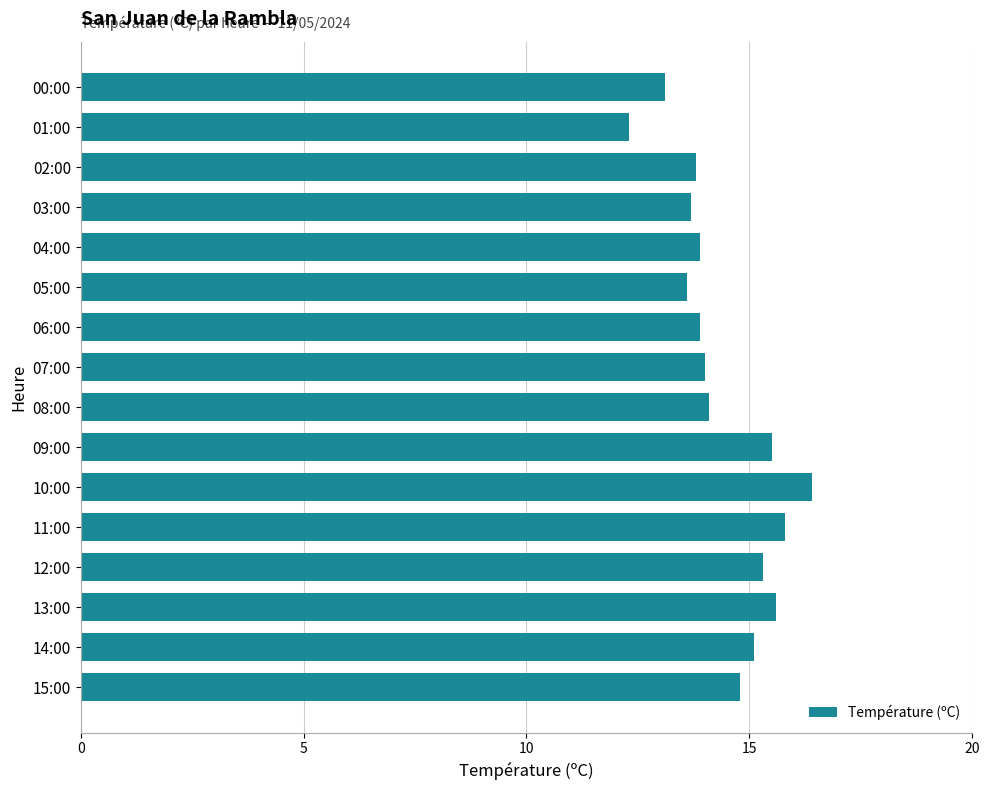

Reading bottom to top, what are all the values shown in this chart?

14.8	15.1	15.6	15.3	15.8	16.4	15.5	14.1	14.0	13.9	13.6	13.9	13.7	13.8	12.3	13.1